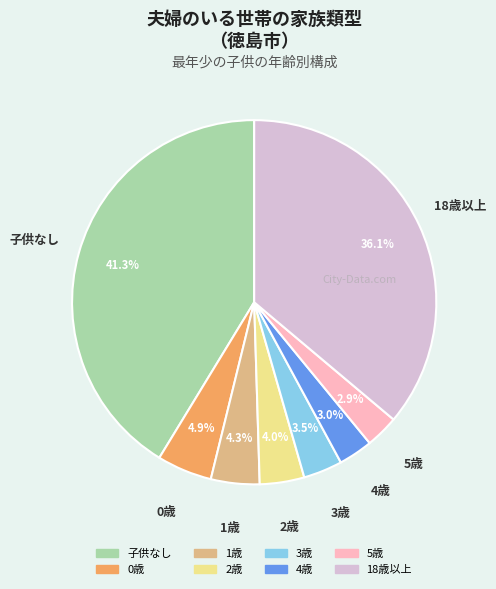

What percentage is the 5歳 slice, to the nearest percent?

3%